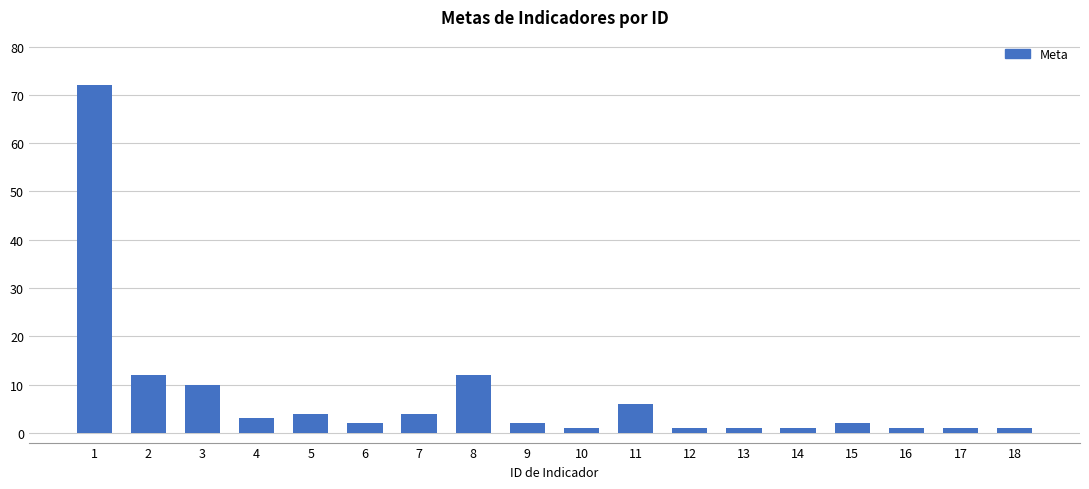

What is the change in value from 5 to 8?

+8